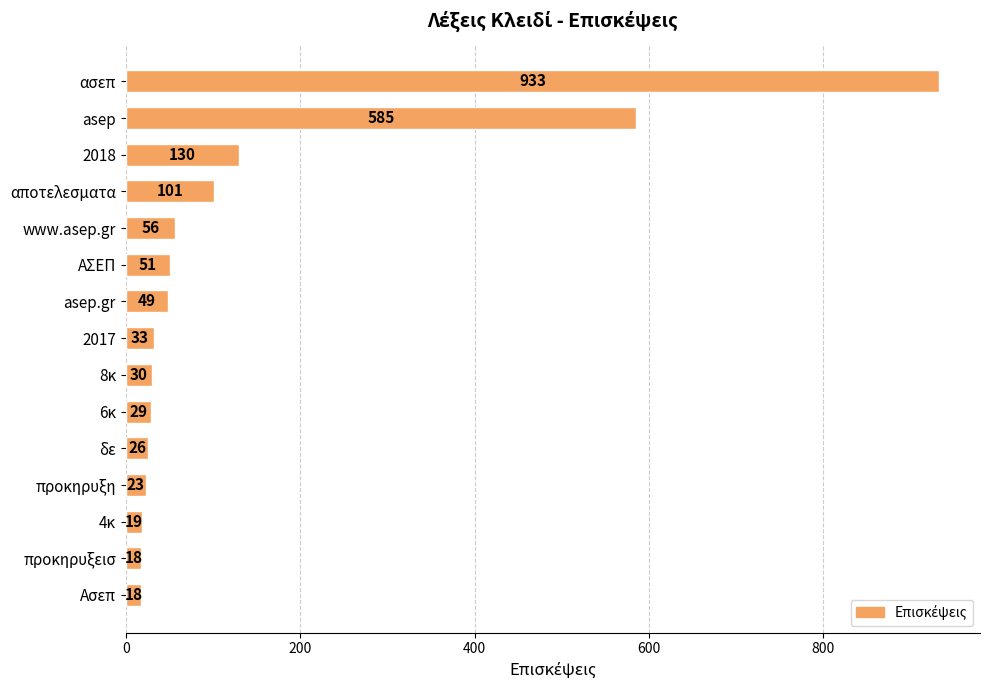

What is the difference between the second highest and second lowest values?

567